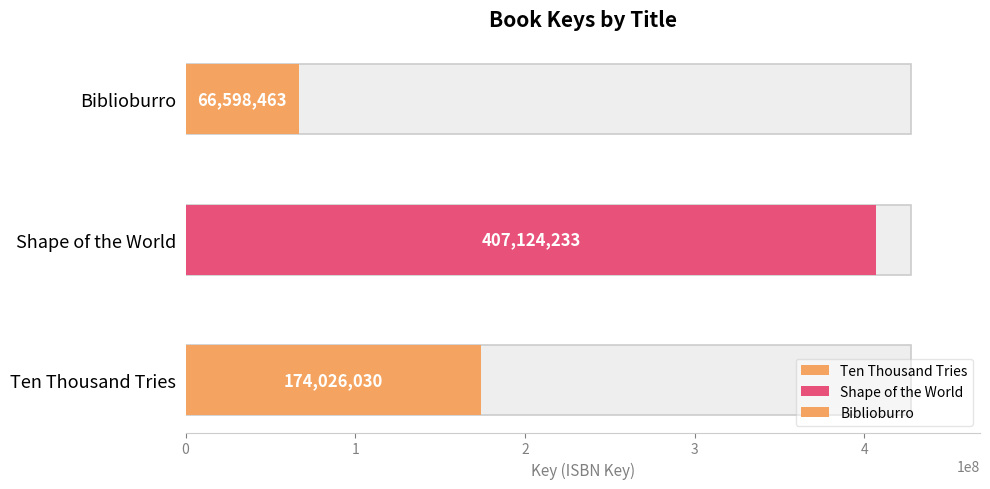

Reading right to left, extract all data points from this chart.

66598463	407124233	174026030